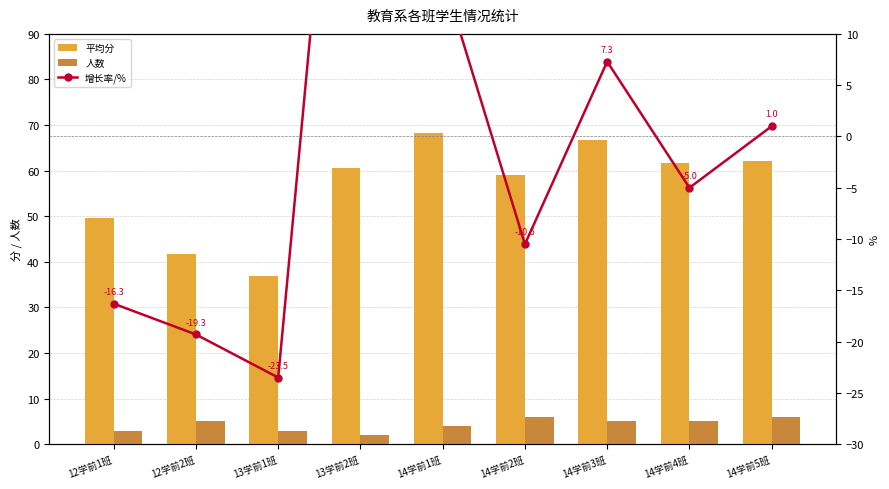

What is the total value across all series at 14学前2班?

54.5